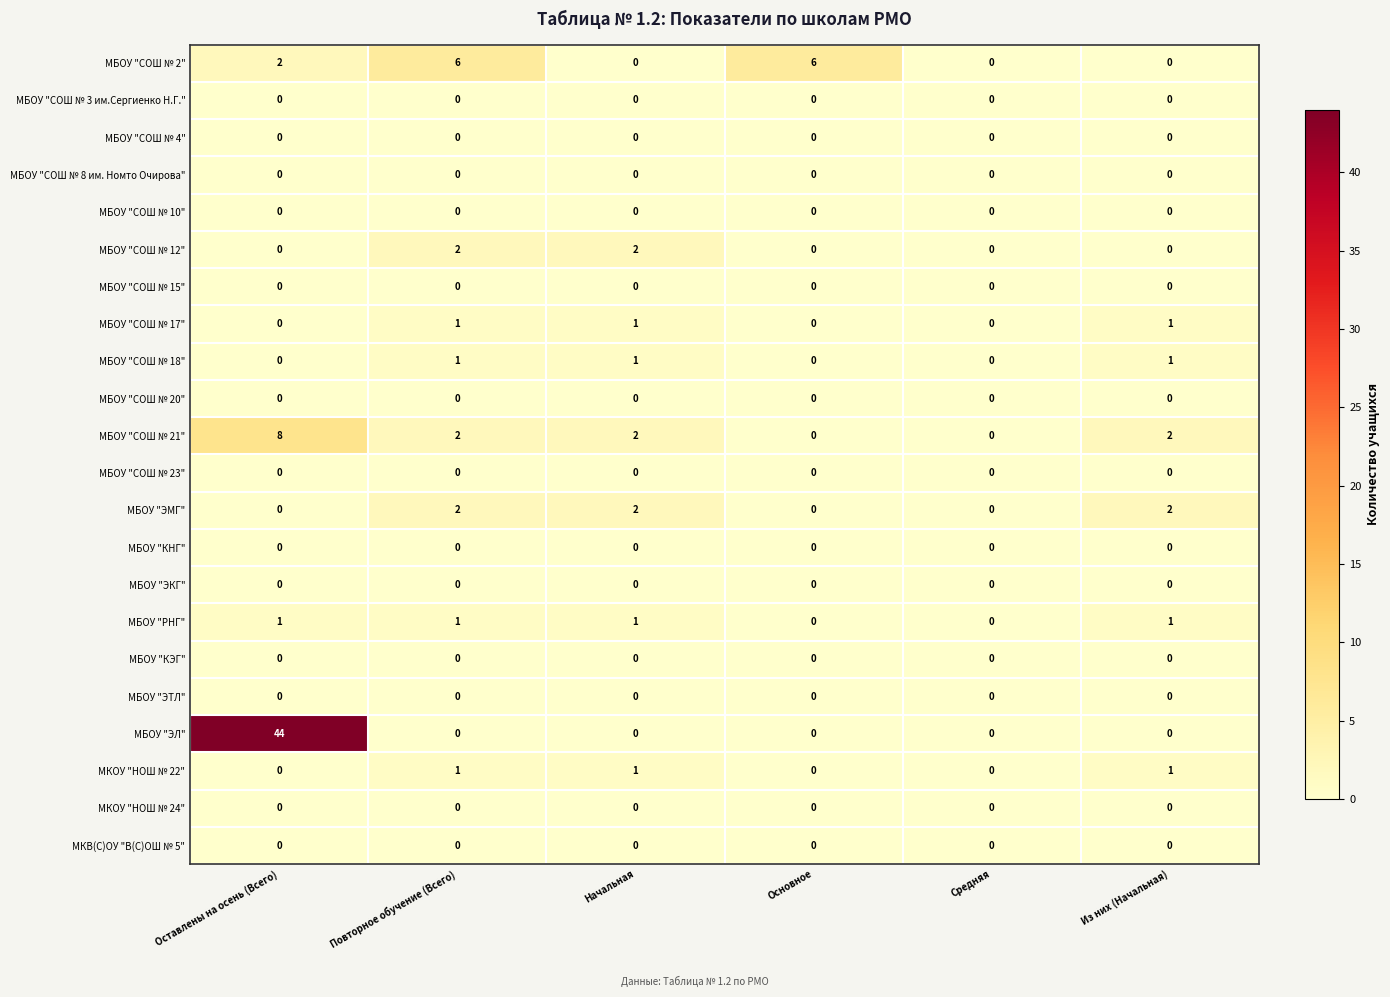

The value of МБОУ "СОШ № 8 им. Номто Очирова" at Повторное обучение (Всего) is 0. True or false?

True